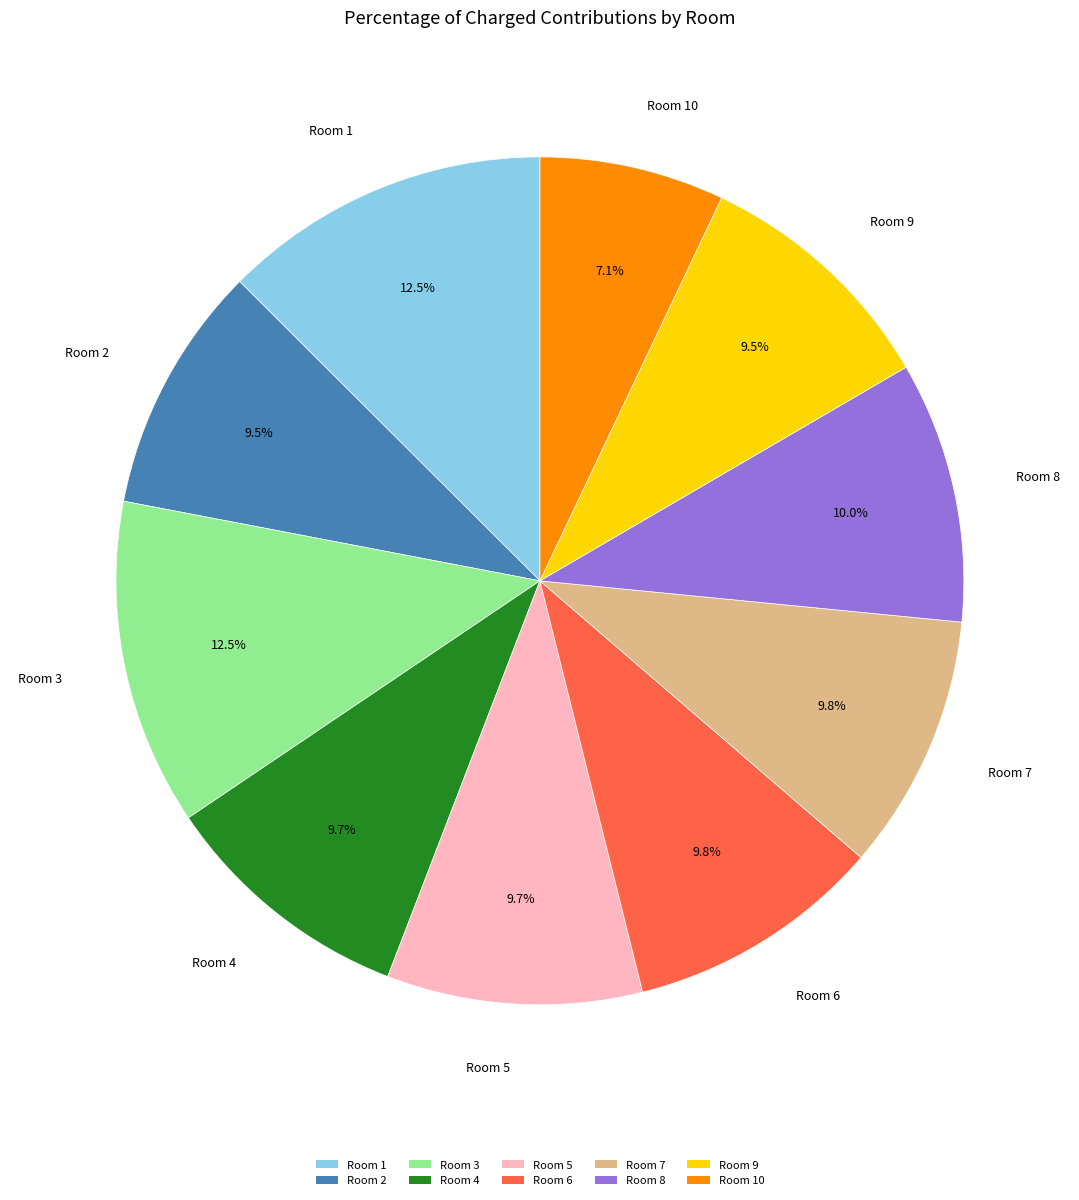

Which category has the smallest portion of the pie?

Room 10